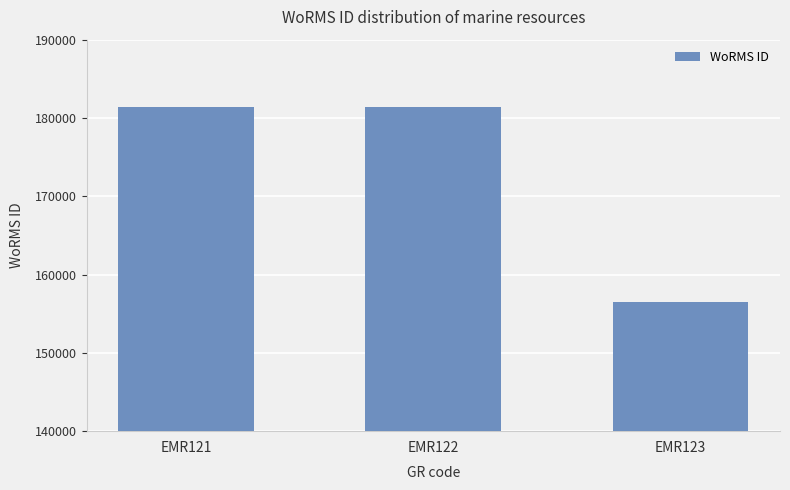

At which label is the value closest to 168929?

EMR121